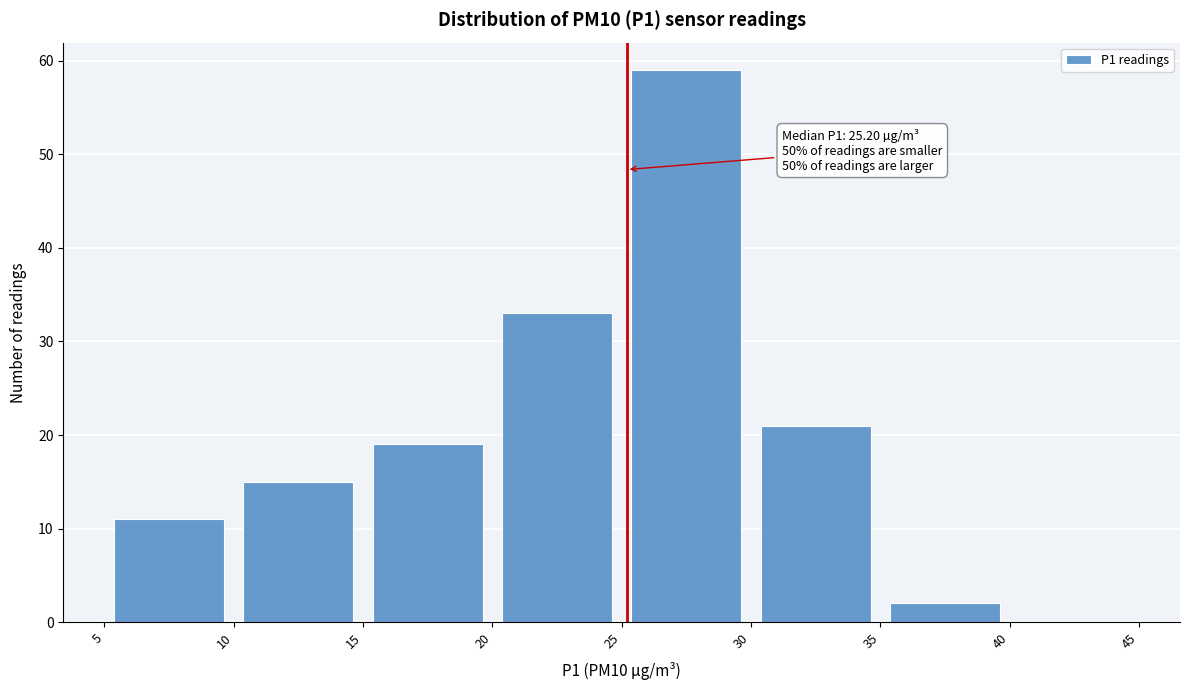

Over which range of the x-axis is the bar tallest?

25 to 30